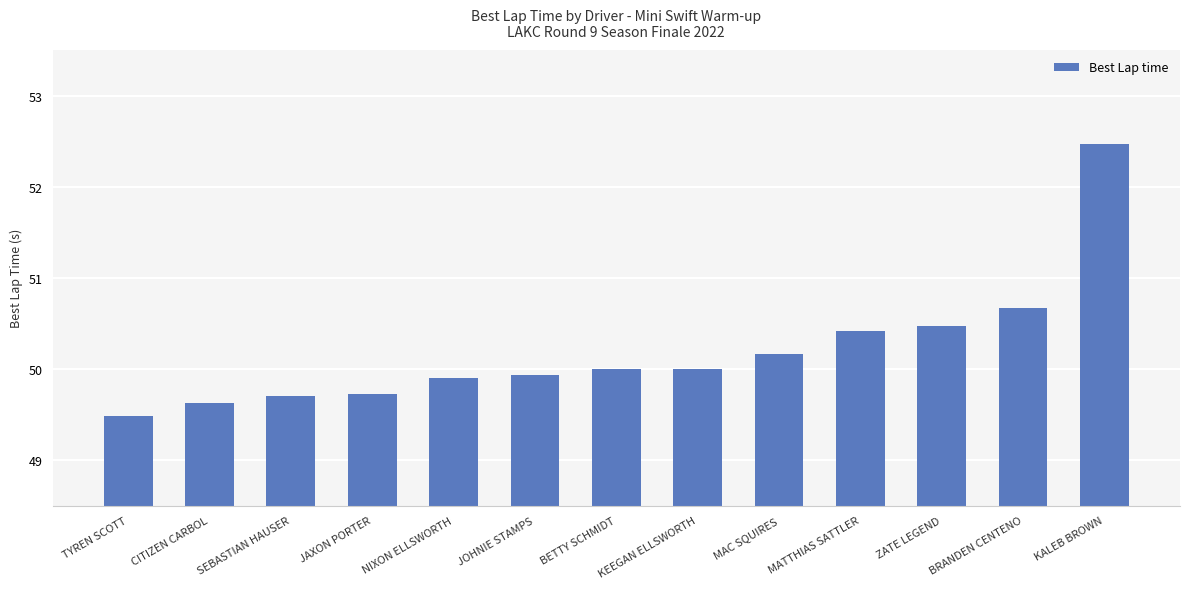

Is it true that the value at SEBASTIAN HAUSER is 49.7?

True